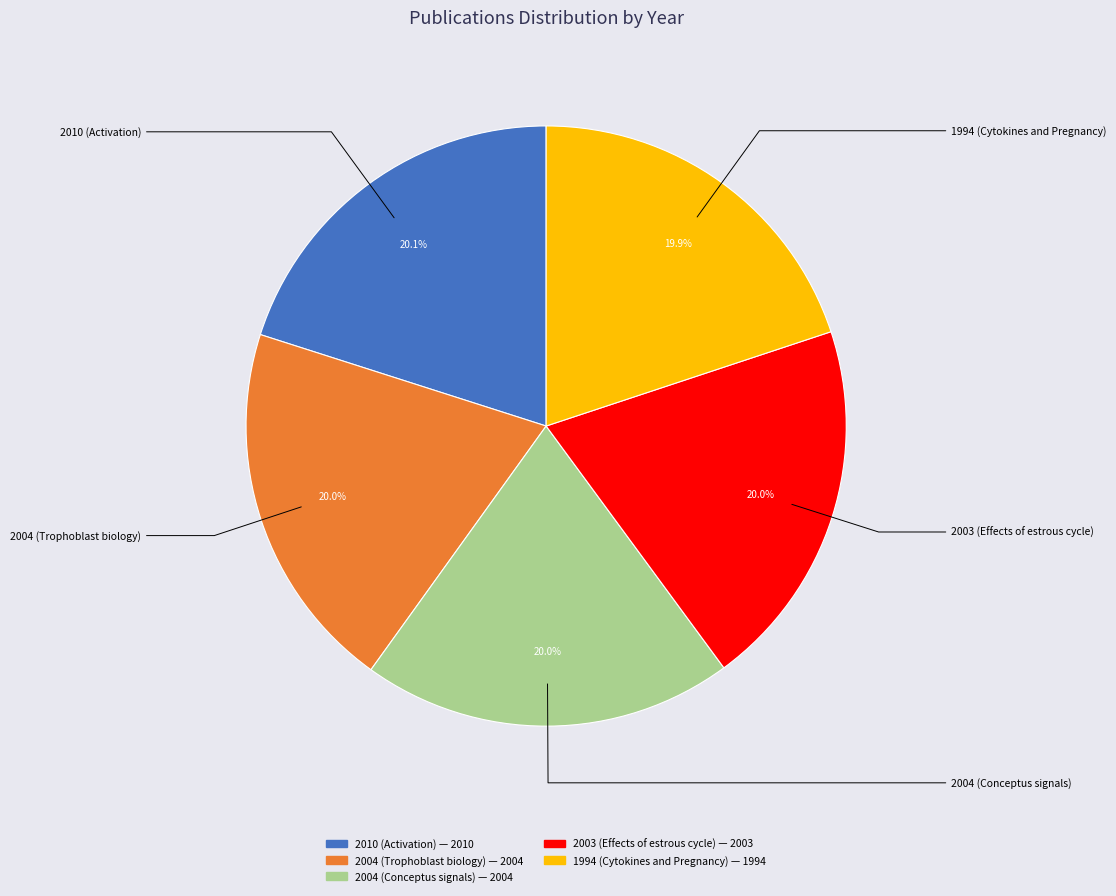

Is there a majority slice in this chart?

No